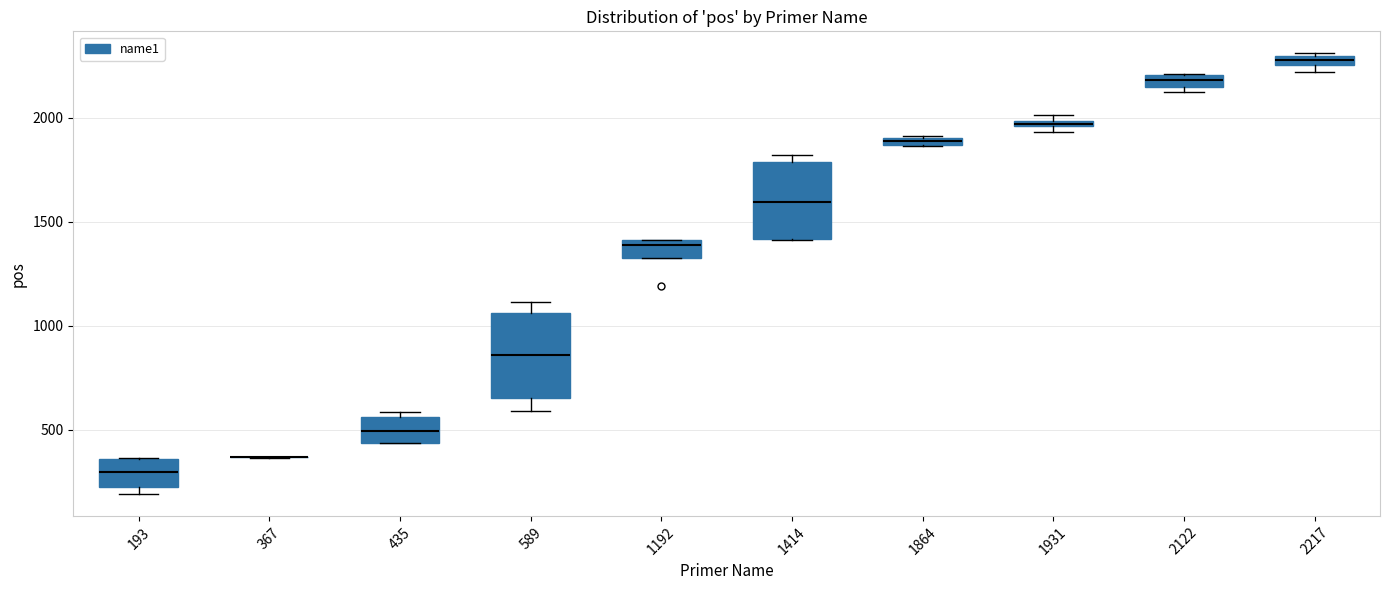

Where is the lower edge of the box at x = 193 on the y-axis? The values are not printed on the chart, so give them approximately, as read against the axis.

250